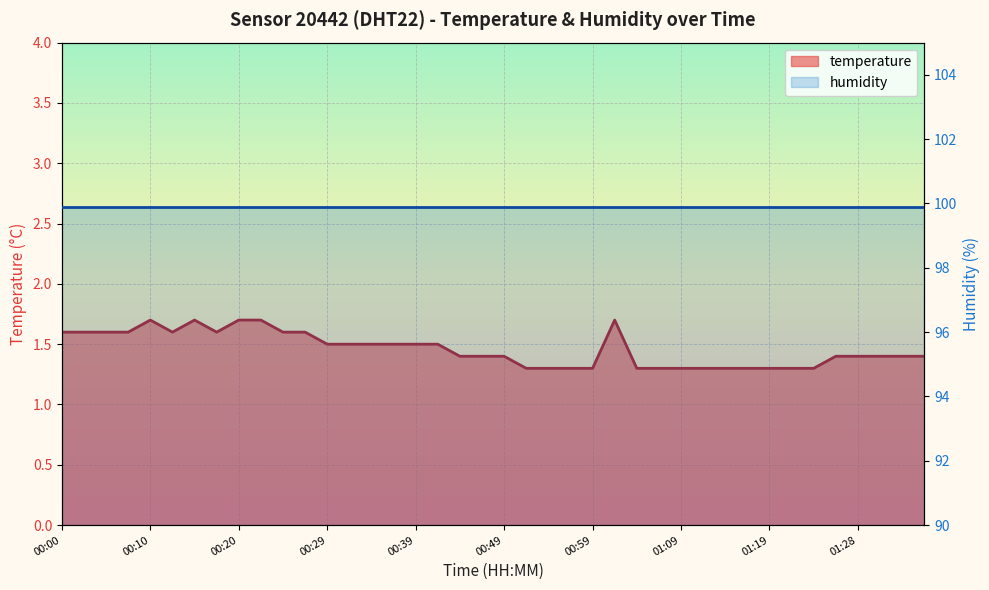

What is the approximate value at 01:24?

1.3